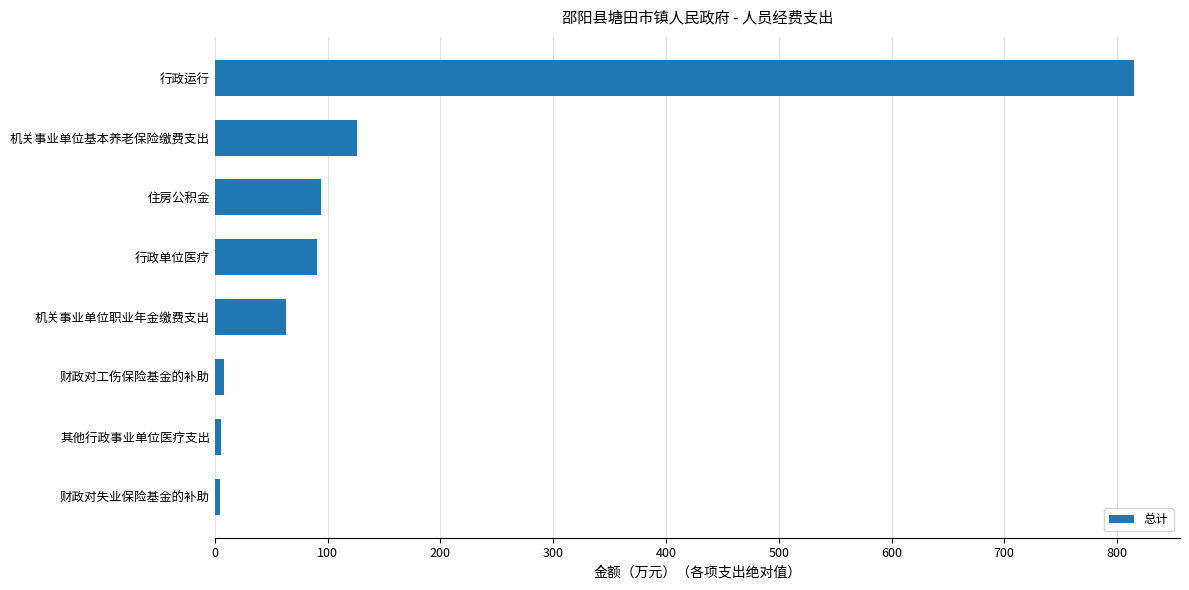

The chart shows a value of 489.4 at 行政运行. True or false?

False